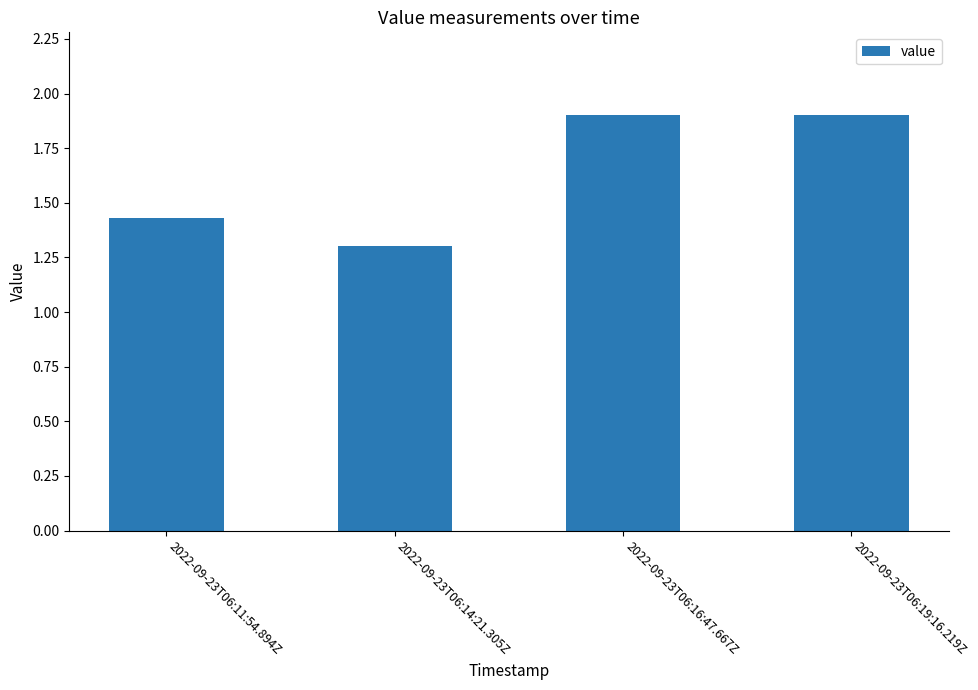

What is the sum of the values at 2022-09-23T06:11:54.894Z and 2022-09-23T06:14:21.305Z?

2.7